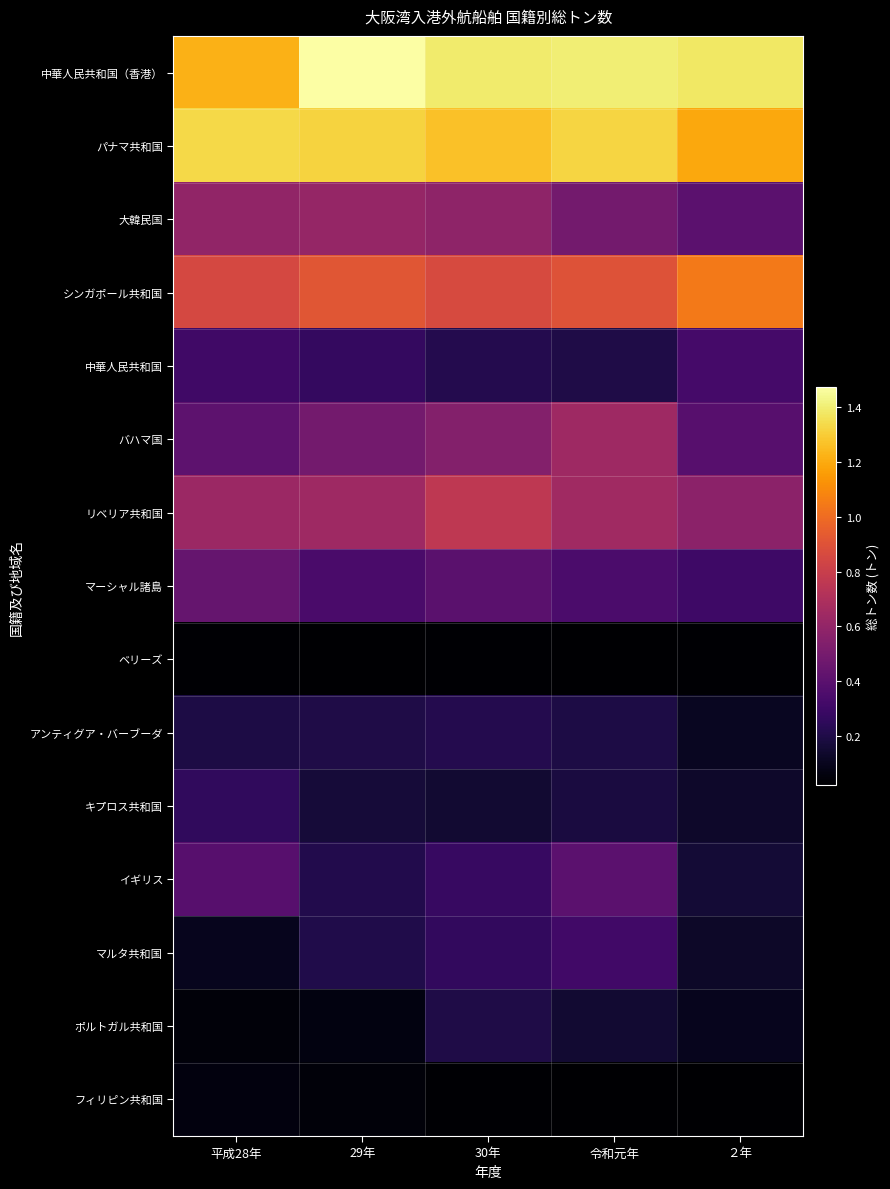

At how many categories does at least one series exceed 13690068?

4